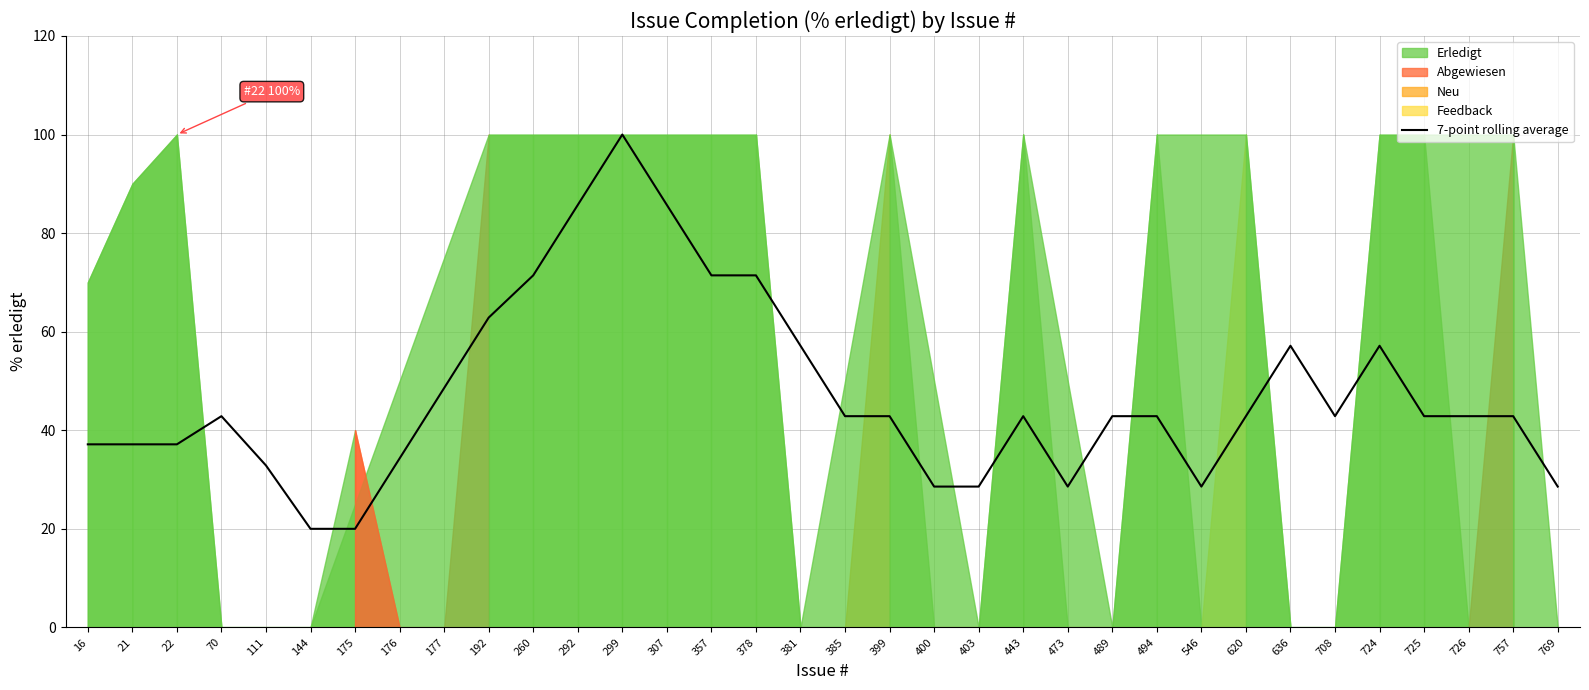

Approximately how many times larger is the value at 70 compared to 546?

1.5